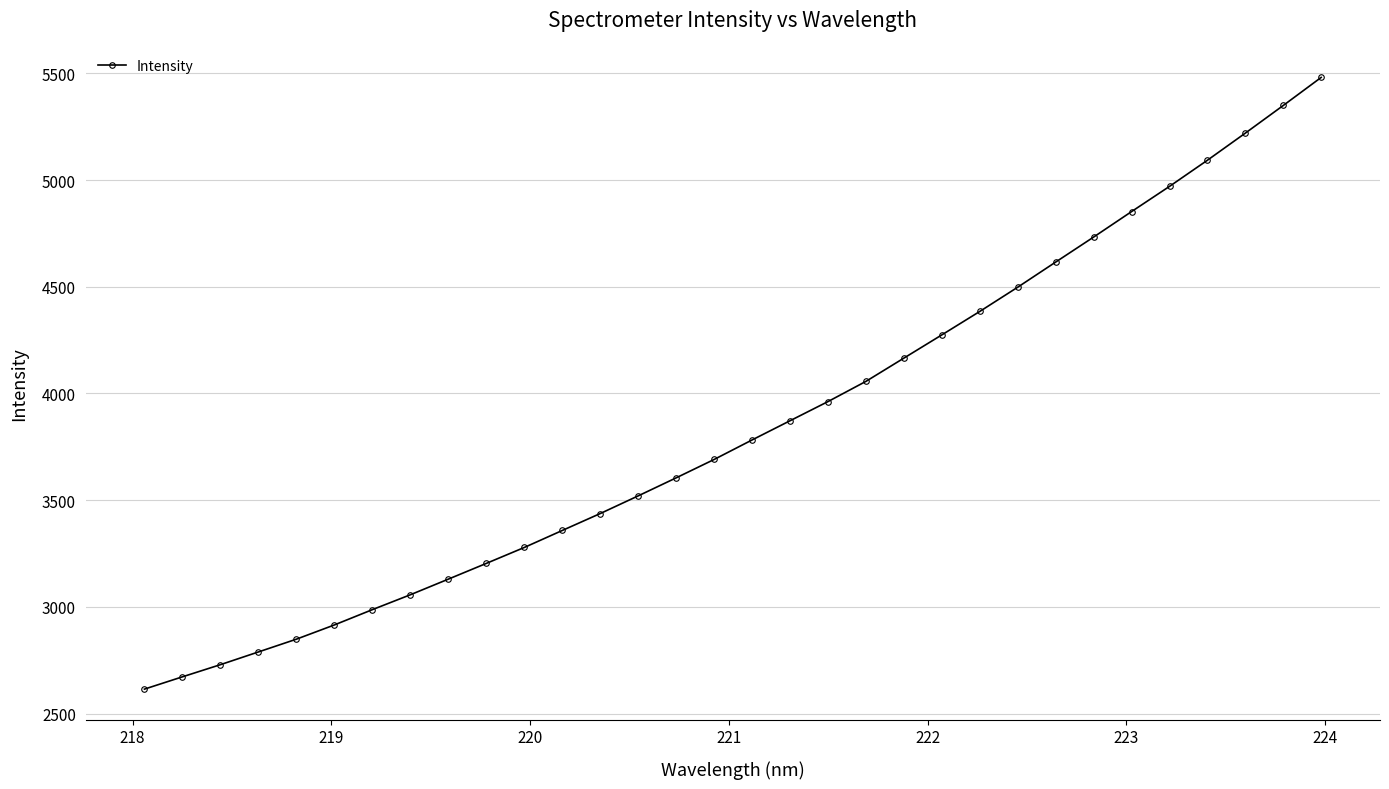

What is the value of the 5th point from the left?

2848.8